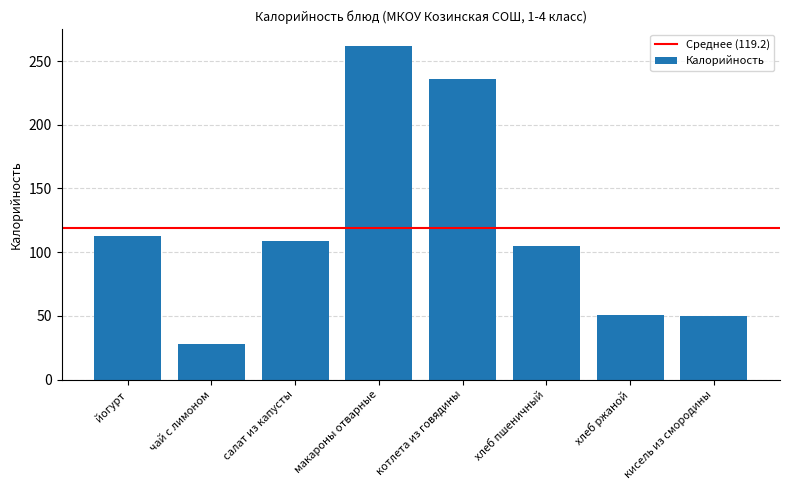

True or false: the data shows 105 at хлеб пшеничный.

True